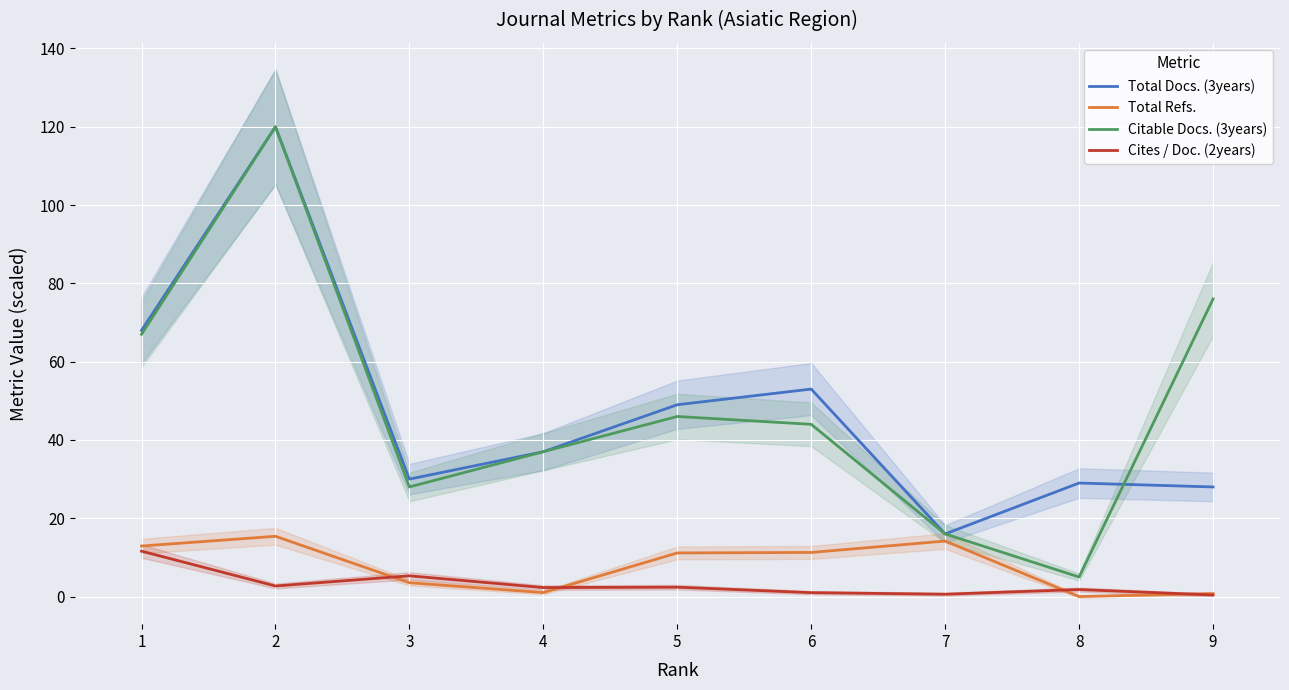

True or false: Total Docs. (3years) and Cites / Doc. (2years) cross at least once.

False